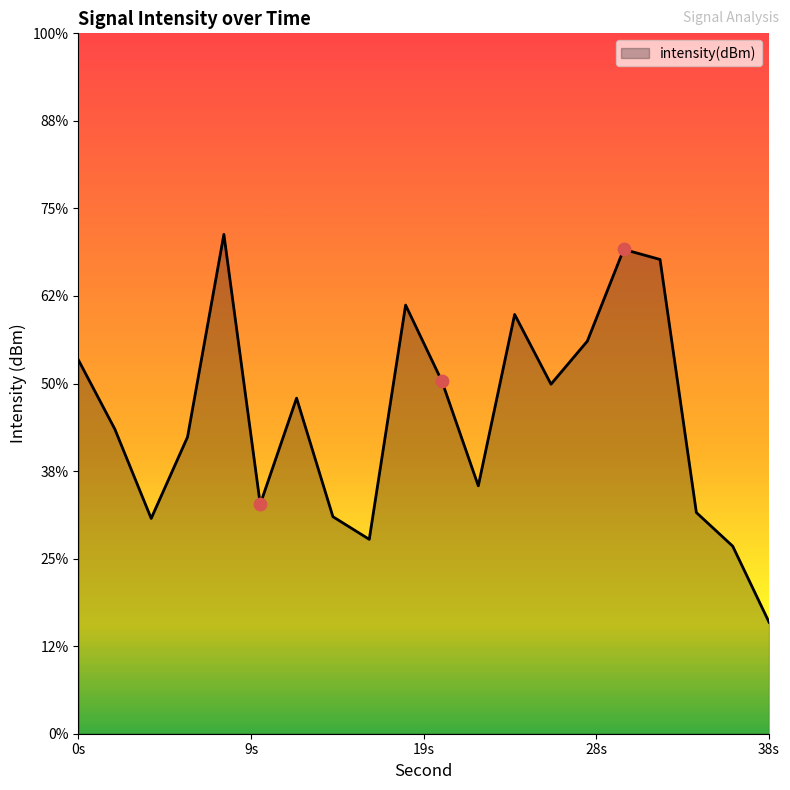

Between 16 and 22, which is larger?

22